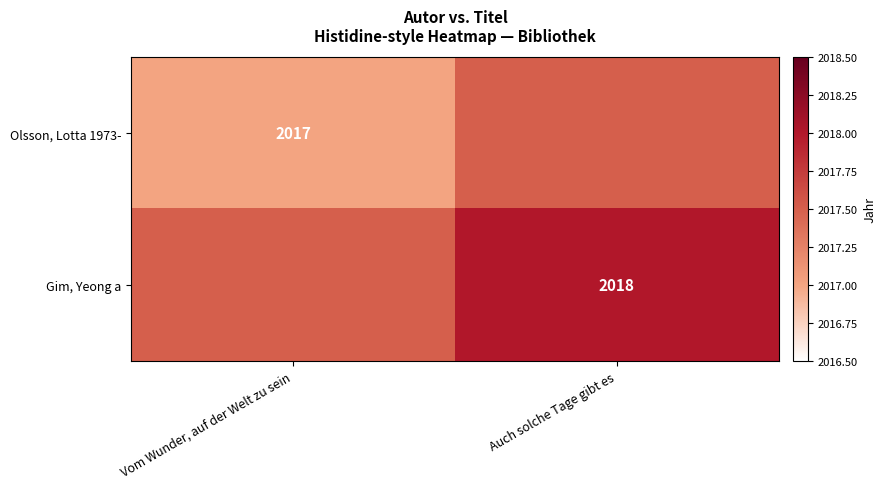

The value of Olsson, Lotta 1973- at Vom Wunder, auf der Welt zu sein is 3252.7. True or false?

False